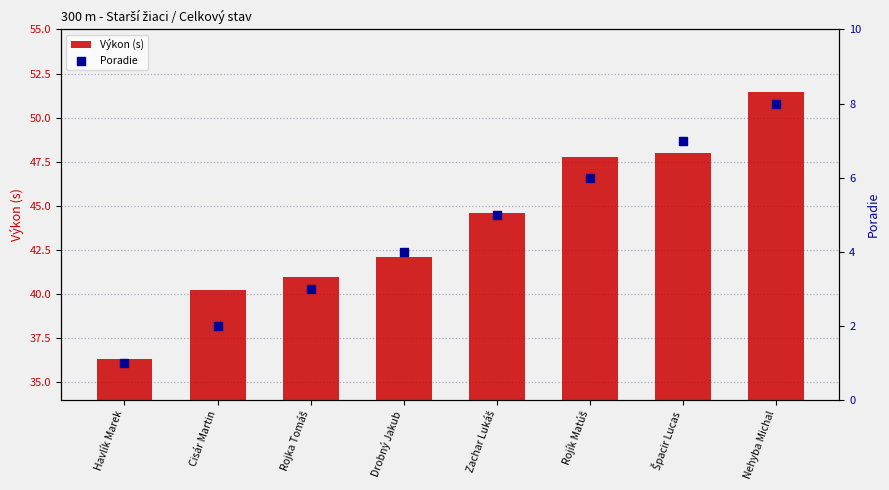

At which category is the sum across all series the highest?

Nehyba Michal